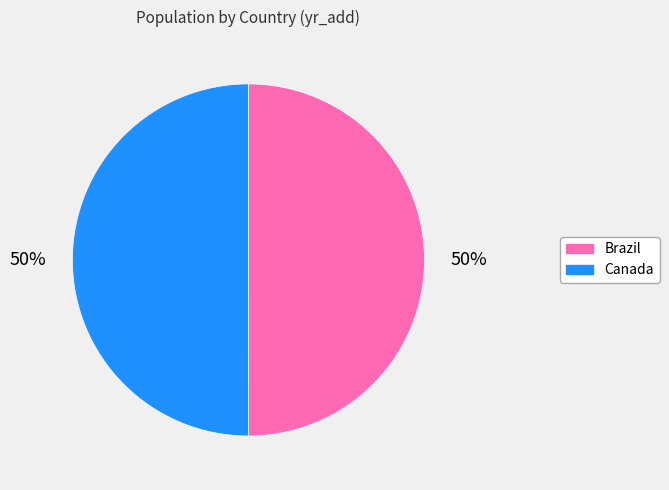

Combined, do Brazil and Canada account for over 50%?

Yes